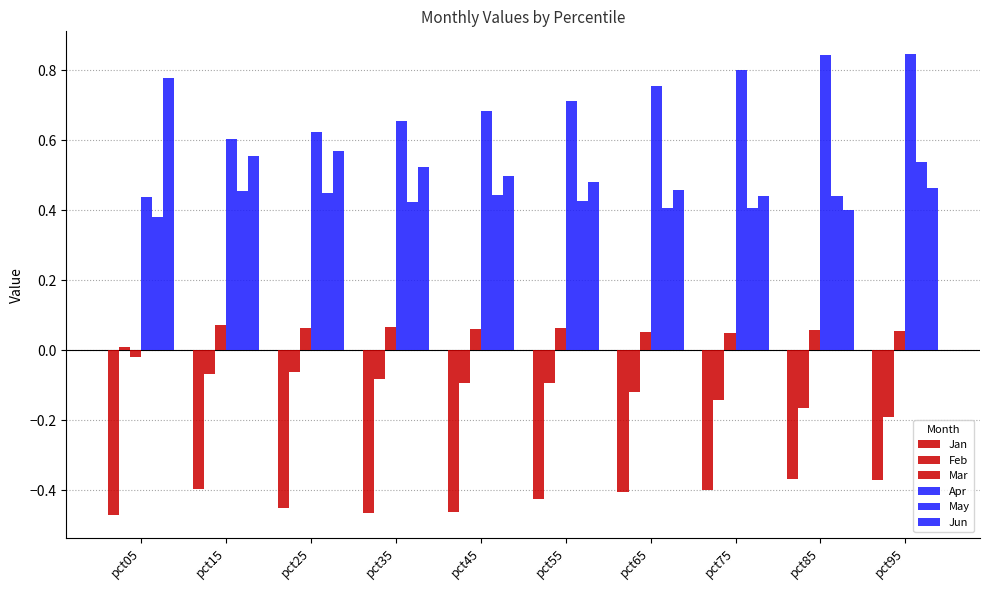

List the labels in order of Apr value, largest first.

pct95, pct85, pct75, pct65, pct55, pct45, pct35, pct25, pct15, pct05